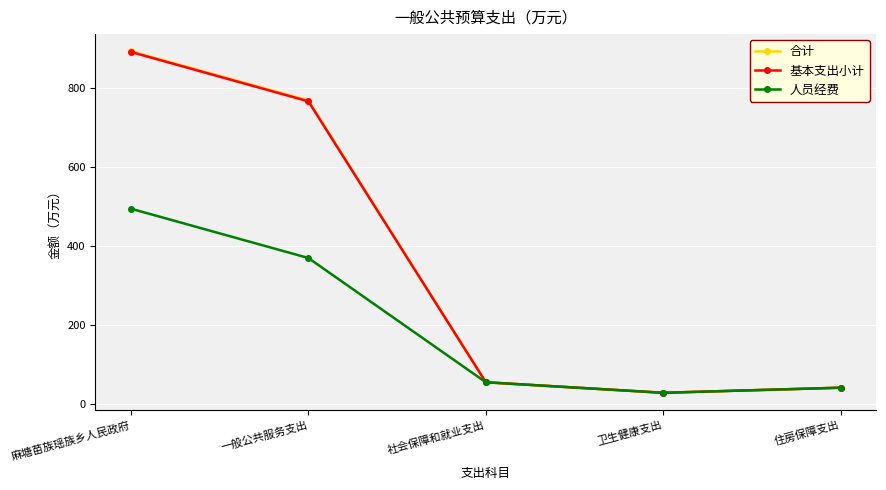

What is the difference between the maximum and second lowest values in the 合计 series?

851.9